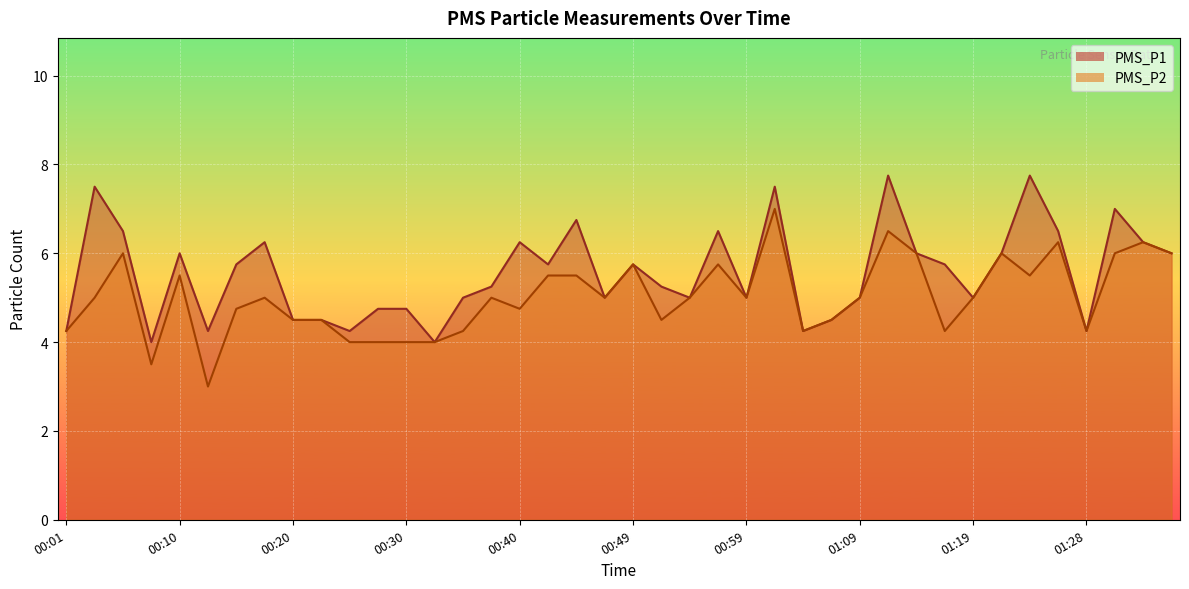

What is the difference between the maximum and minimum values in the PMS_P2 series?

4.0